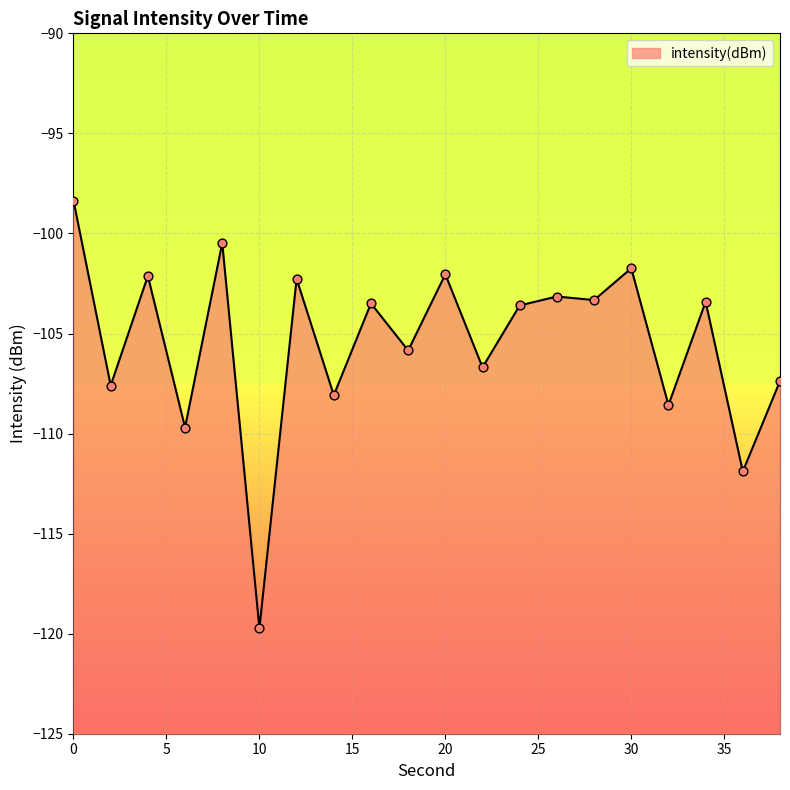

Which has a higher value, 22 or 38?

22